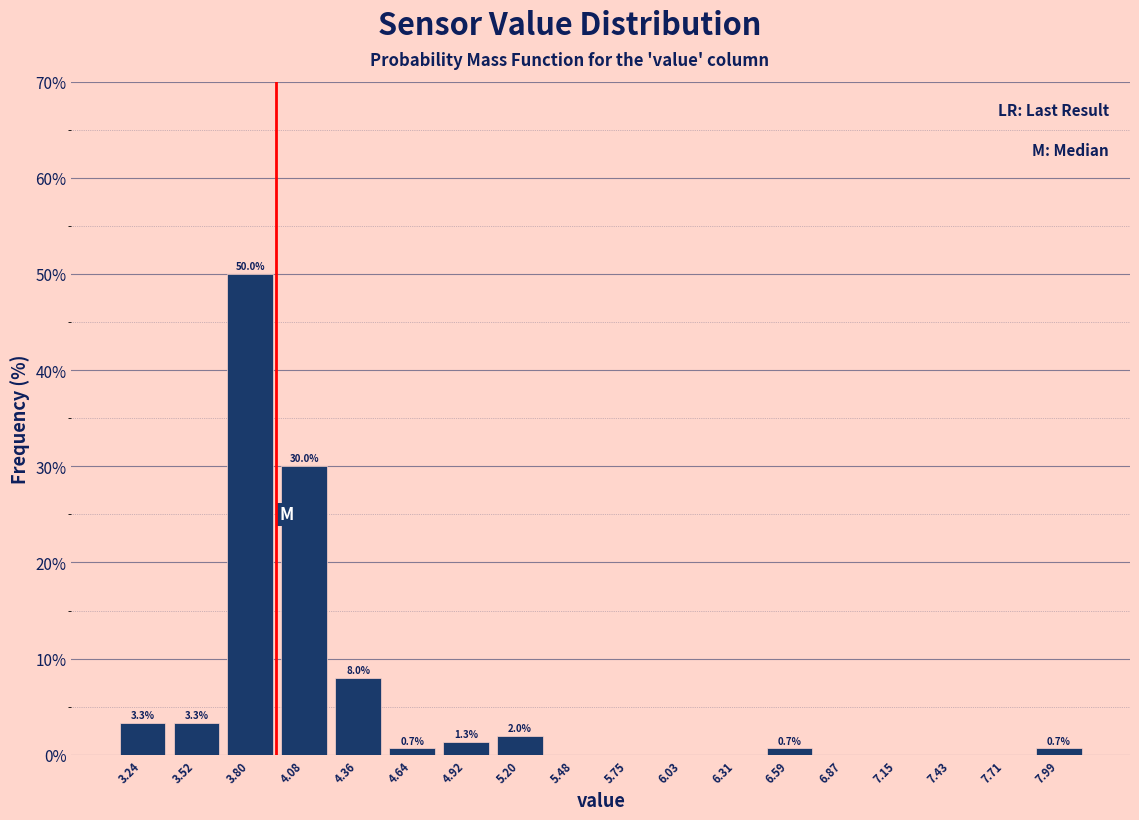

Which range on the x-axis has the tallest bar?

3.65 to 3.95